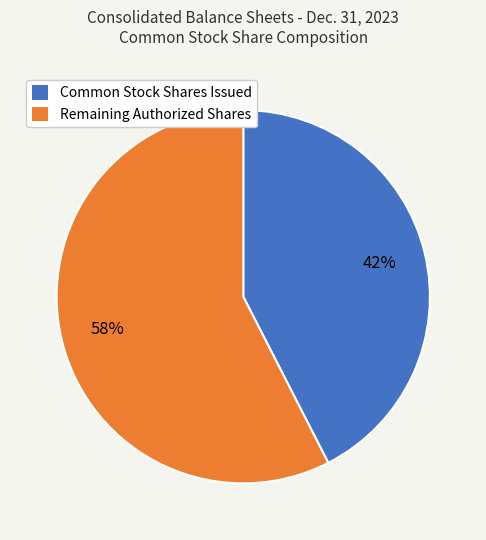

Is there a majority slice in this chart?

Yes